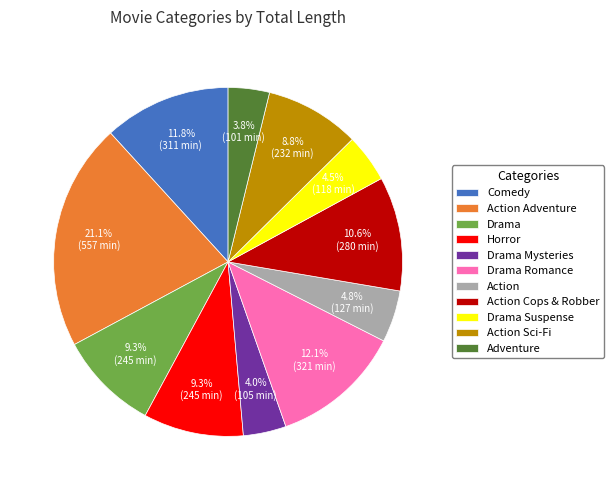

Which slice is the largest?

Action Adventure